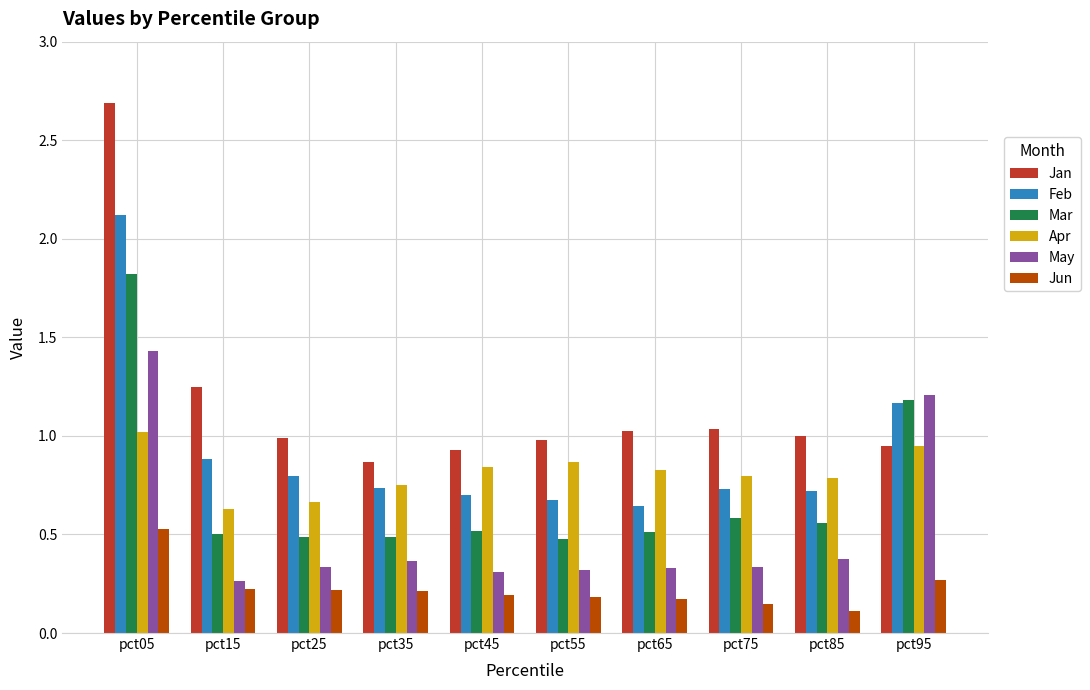

Which series has the largest total across all categories?

Jan